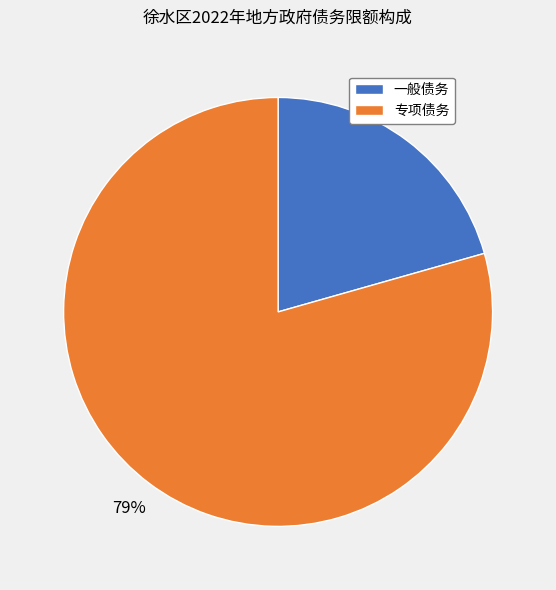

Count the number of slices in the pie.

2